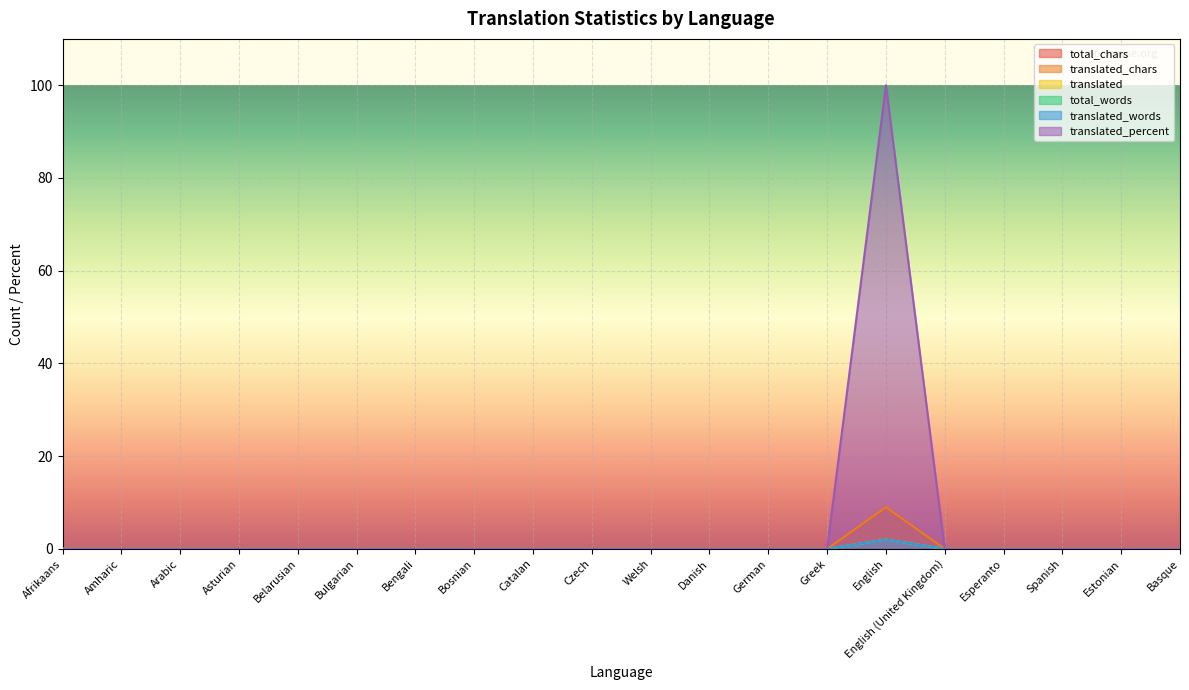

The value of translated_percent at Estonian is 0. True or false?

True